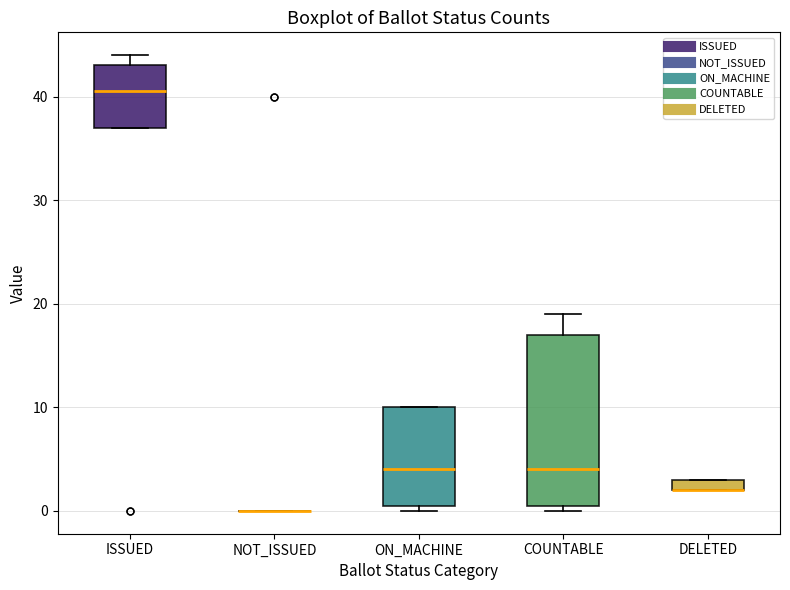

Which box is the tallest, from its lower edge to its upper edge?

COUNTABLE